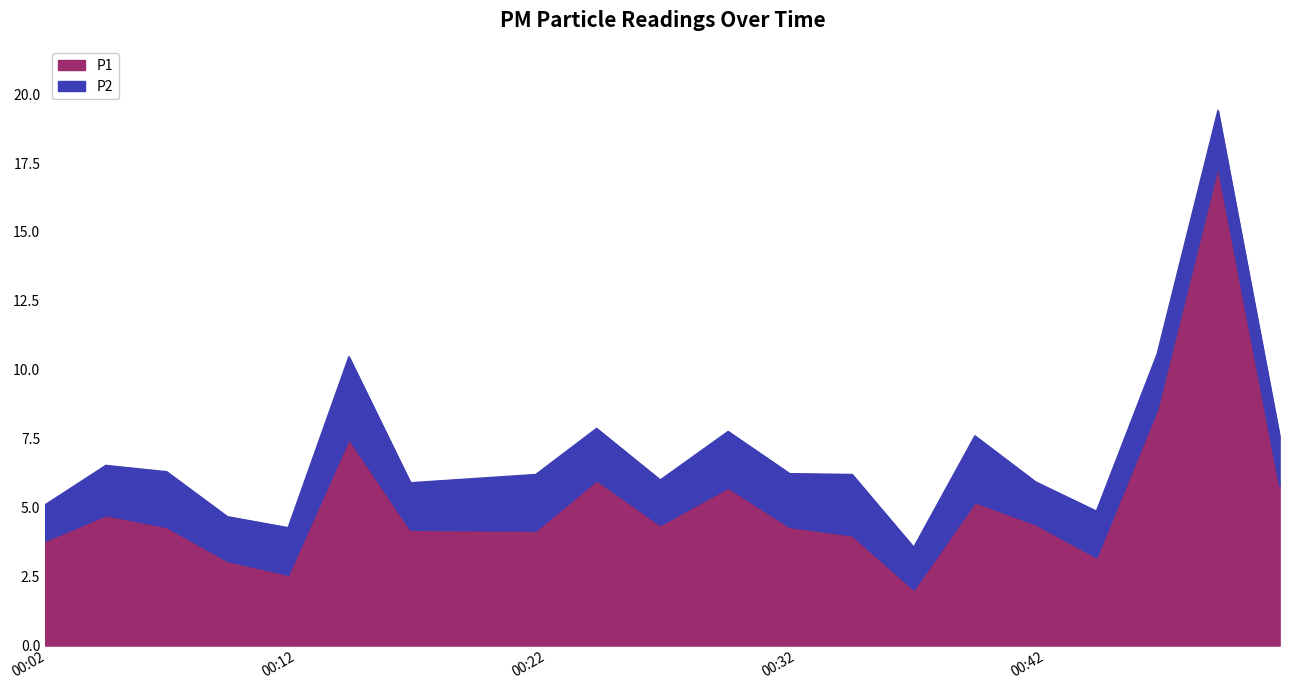

Where does the data first go above 4?

2023-02-01T00:04:21